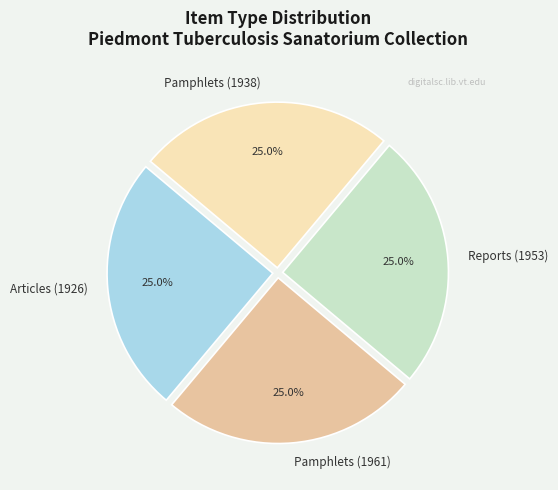

Does Reports (1953) account for over 50% of the chart?

No